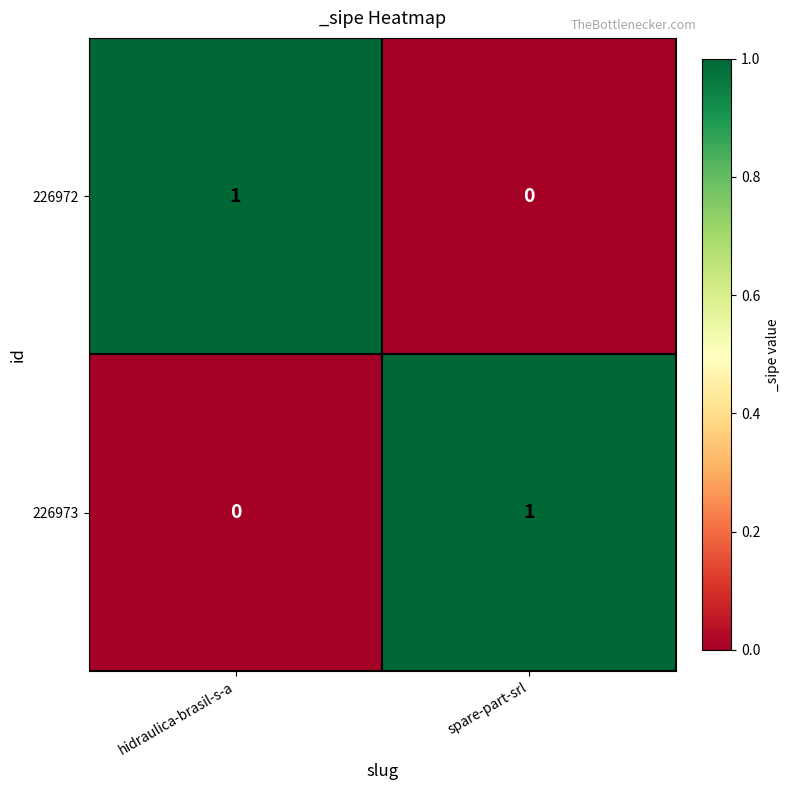

Reading right to left, what are all the values shown in this chart?

226972: 0	1
226973: 1	0